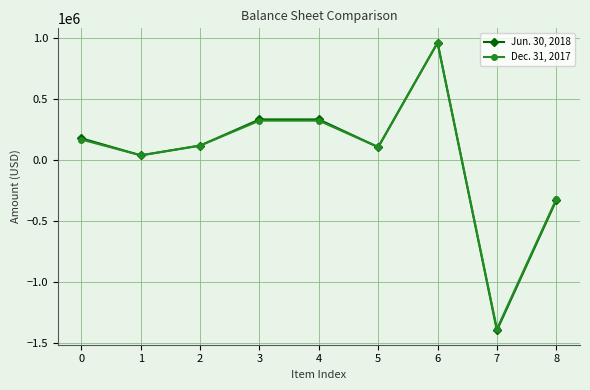

List the series in order of their overall mean, highest first.

Jun. 30, 2018, Dec. 31, 2017